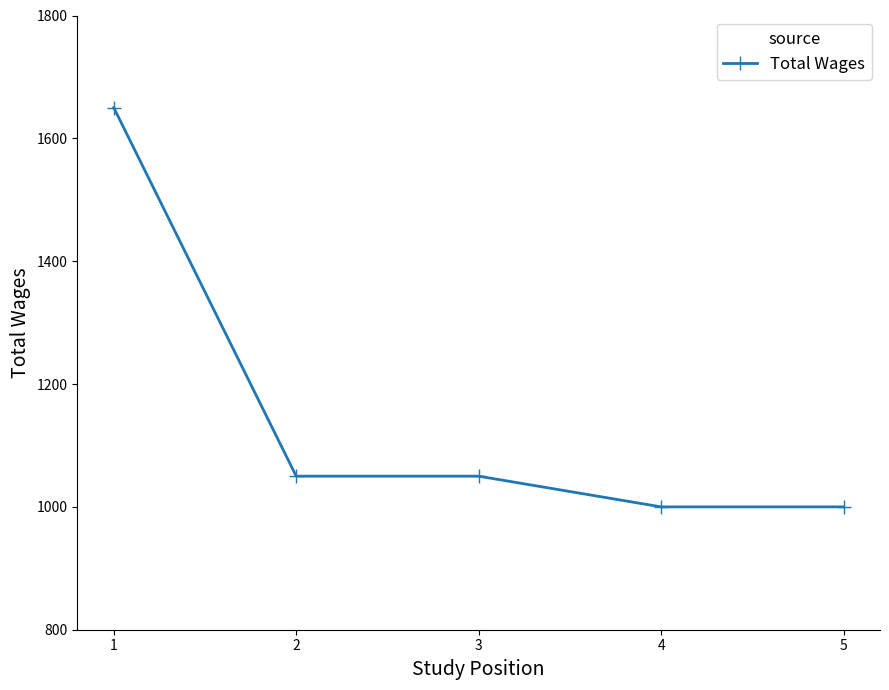

What is the sum of the values at 5 and 3?

2050